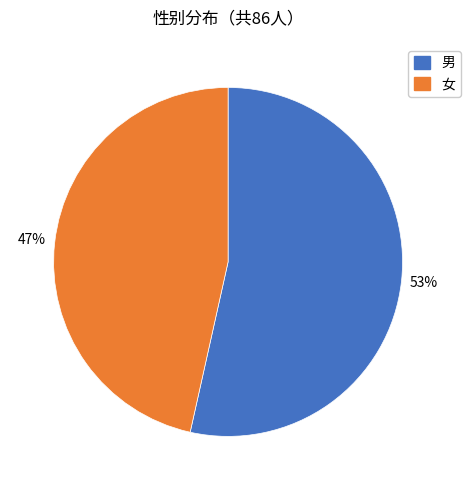

Which has a higher value, 男 or 女?

男